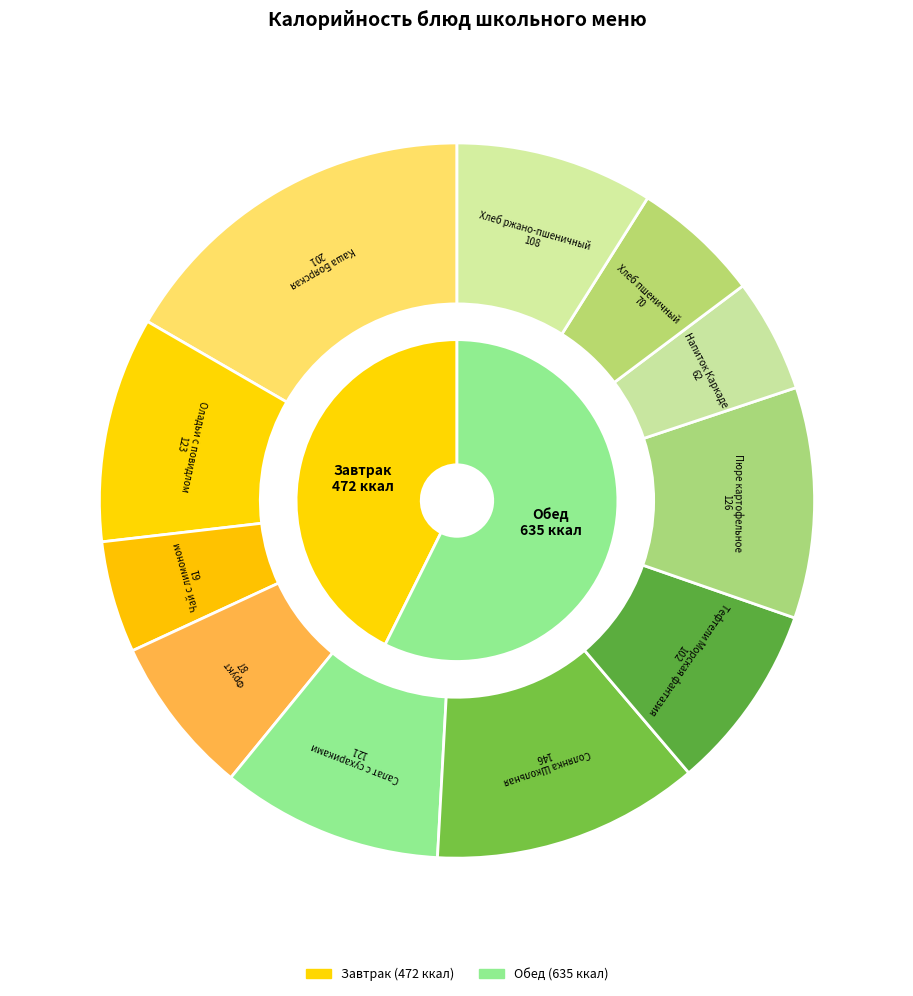

Does Хлеб ржано-пшеничный account for over 50% of the chart?

No